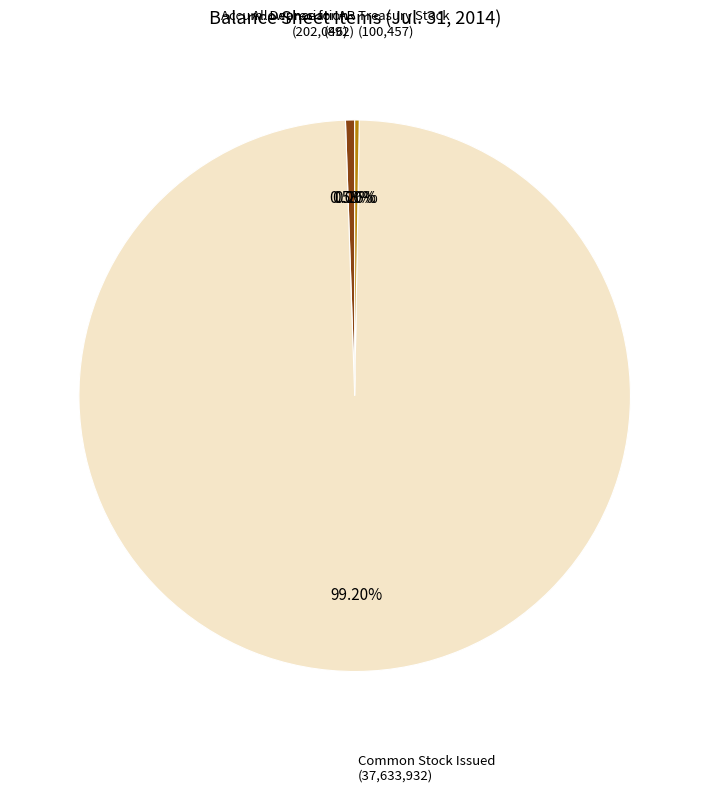

What is the ratio of the value at Accumulated depreciation of property to the value at Treasury stock, shares?

2.0